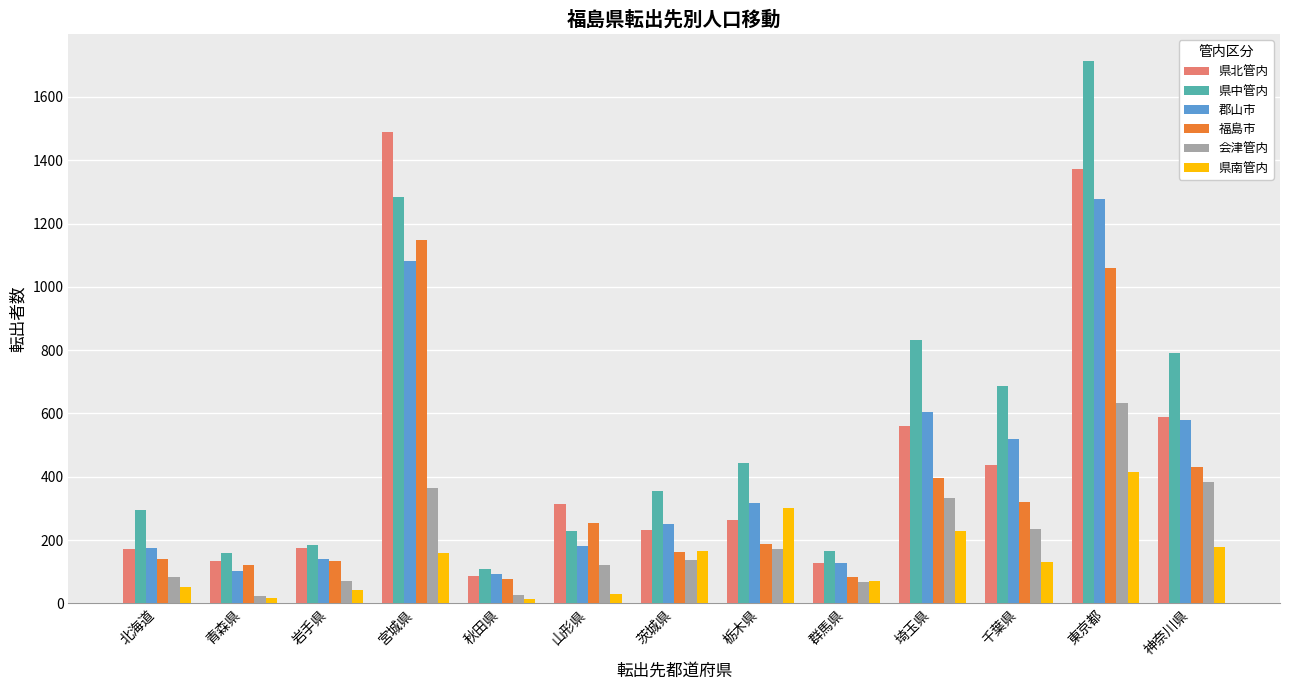

How many categories are shown in the chart?

13